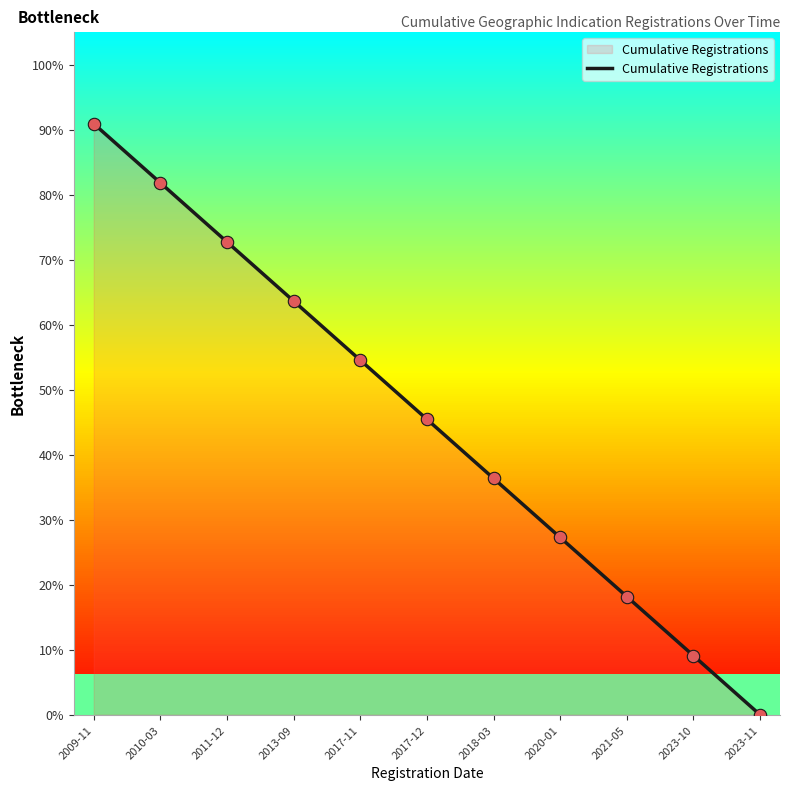

Which has a higher value, 2011-12 or 2018-03?

2011-12